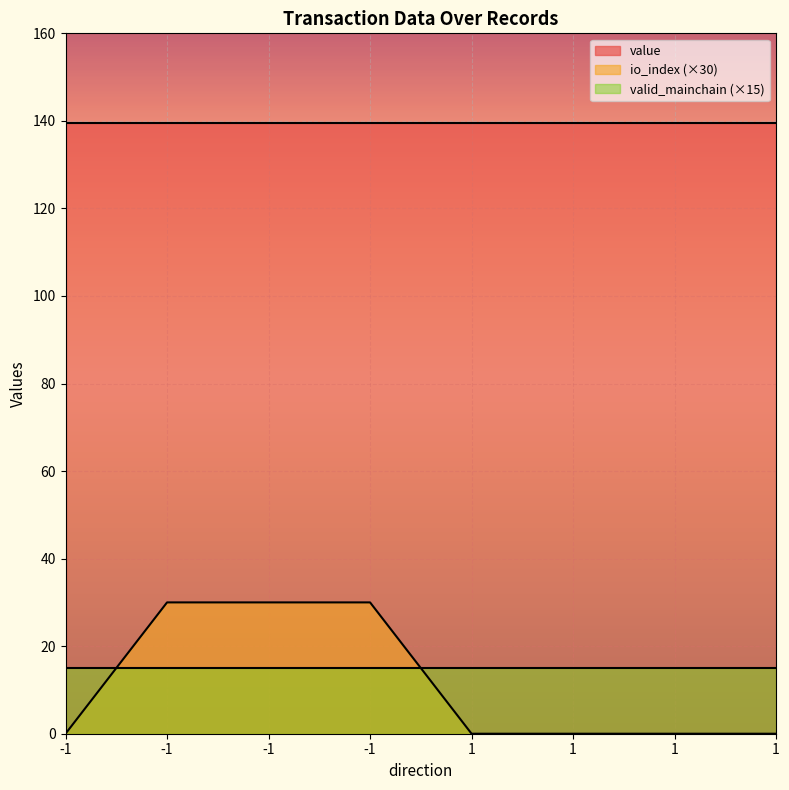

At which category does the chart reach its peak across all series?

-1